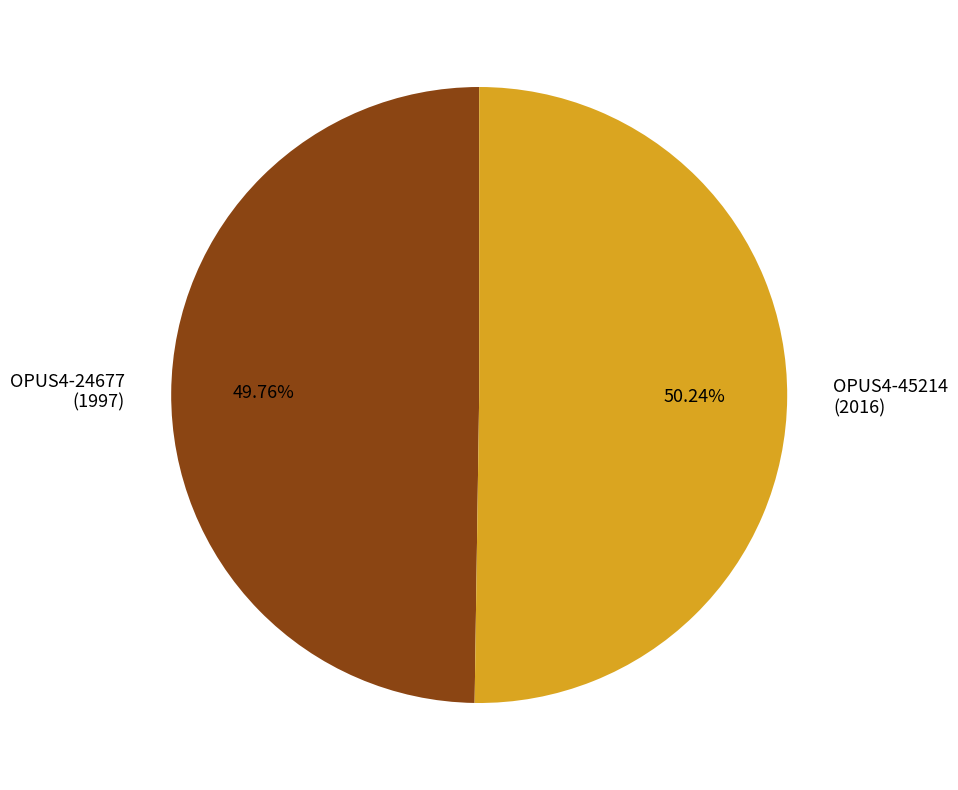

What percentage is the OPUS4-24677 slice, to the nearest percent?

50%